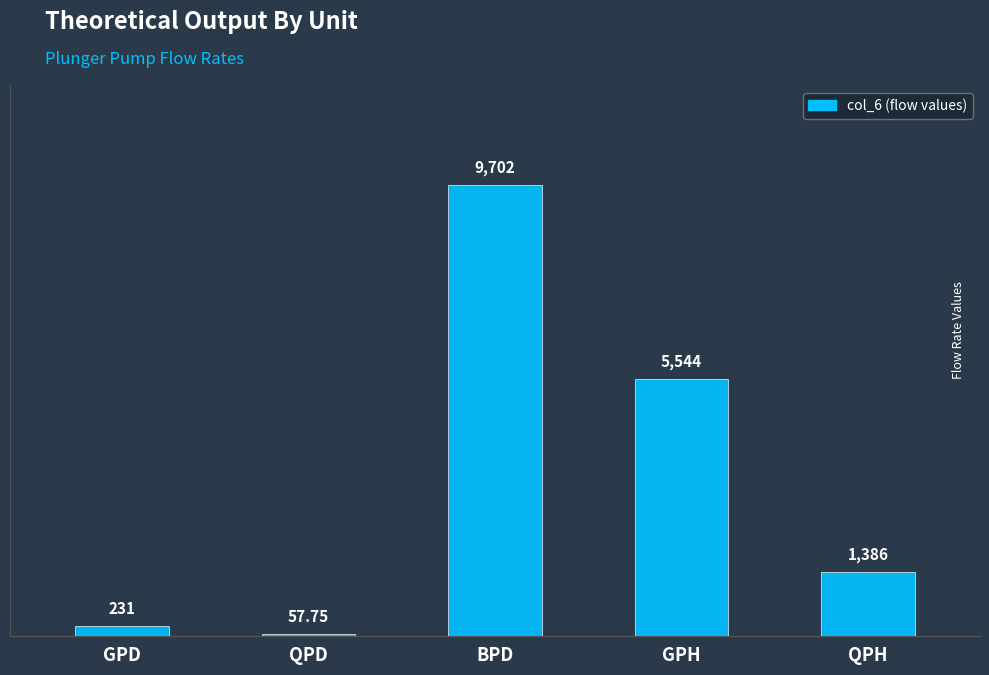

What is the label of the 3rd bar from the left?

BPD